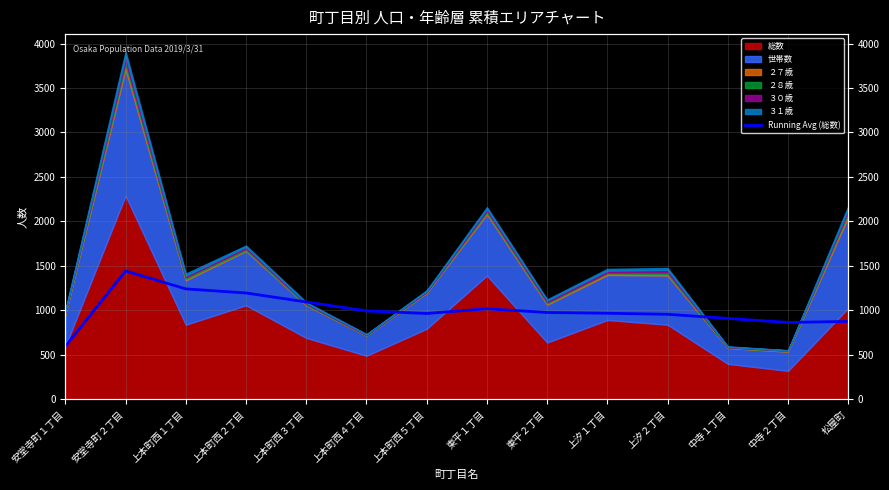

What is the sum of all values?

14088.5